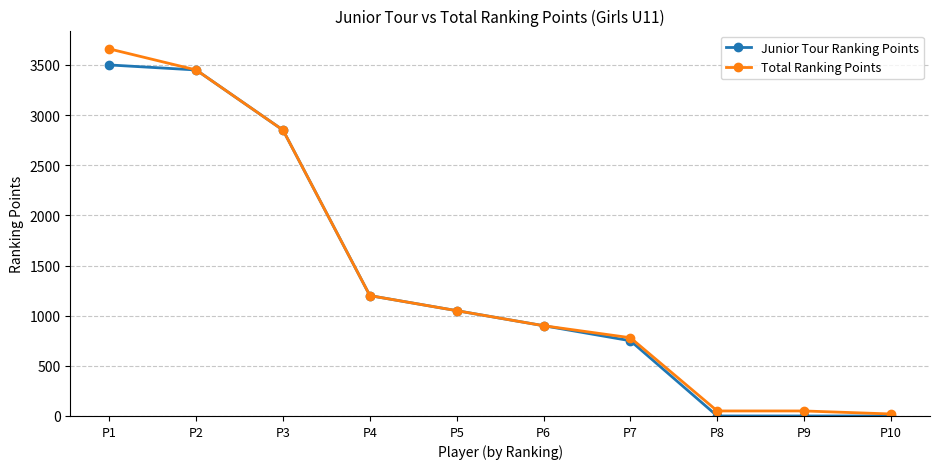

Reading right to left, what are all the values shown in this chart?

Junior Tour Ranking Points: P10=0	P9=0	P8=0	P7=750	P6=900	P5=1050	P4=1200	P3=2850	P2=3450	P1=3500
Total Ranking Points: P10=20	P9=50	P8=50	P7=780	P6=900	P5=1050	P4=1200	P3=2850	P2=3450	P1=3660